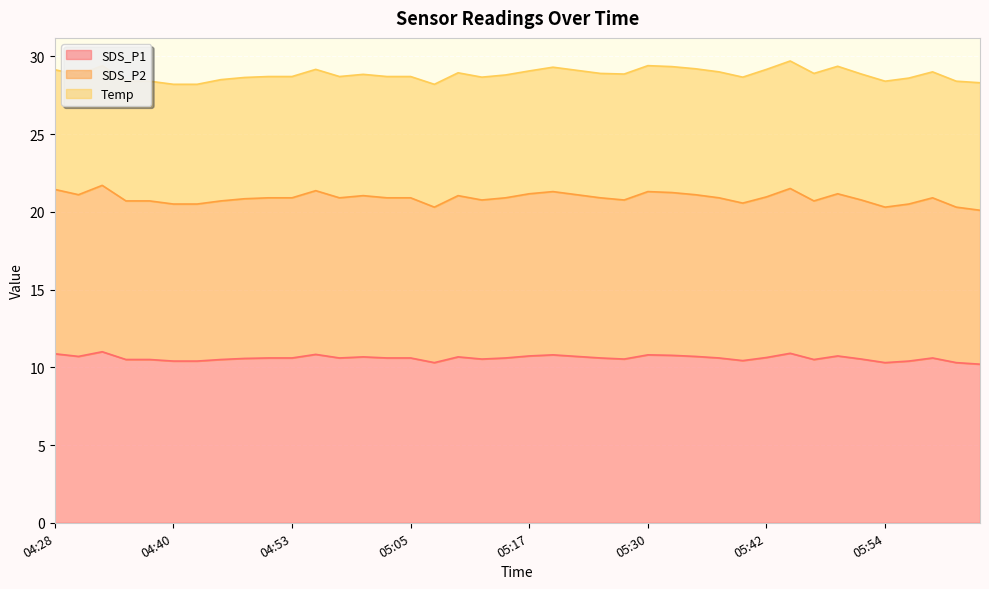

At which category is the sum across all series the highest?

04:33